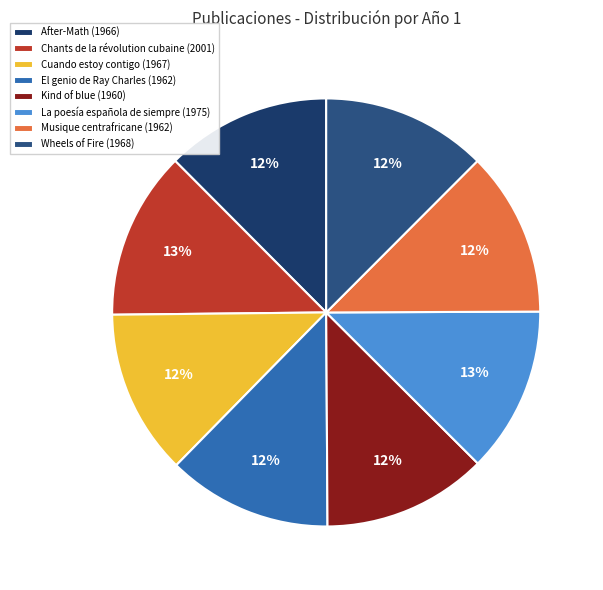

Does Cuando estoy contigo (1967) account for over 50% of the chart?

No